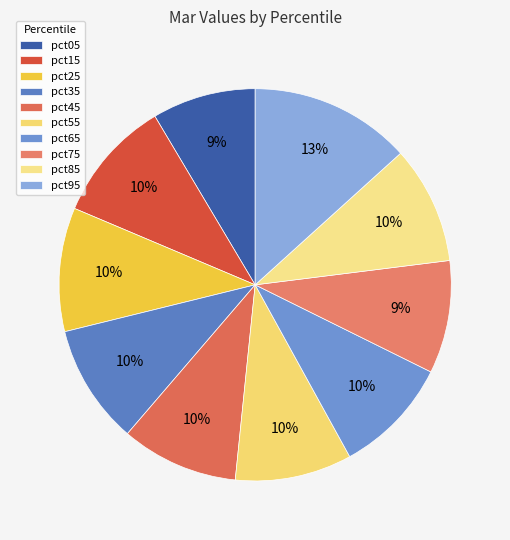

How many segments does this pie chart have?

10